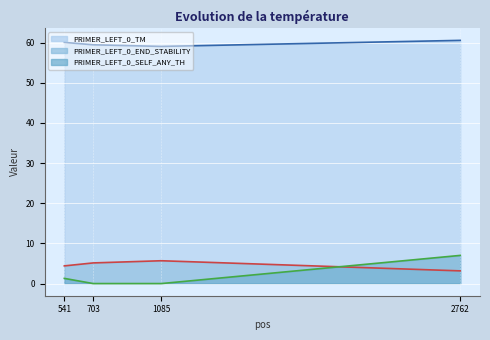

True or false: PRIMER_LEFT_0_END_STABILITY has a value of 9.9 at 1085.

False